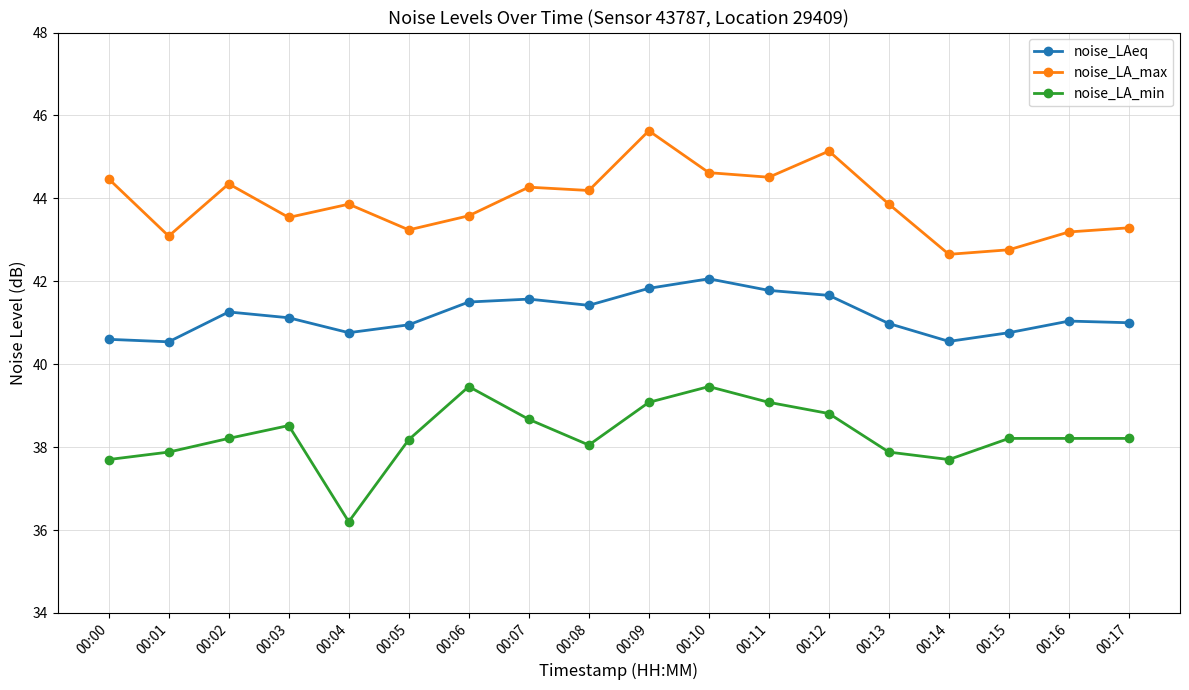

What is the spread (max minus min) of values at 00:00?

6.8